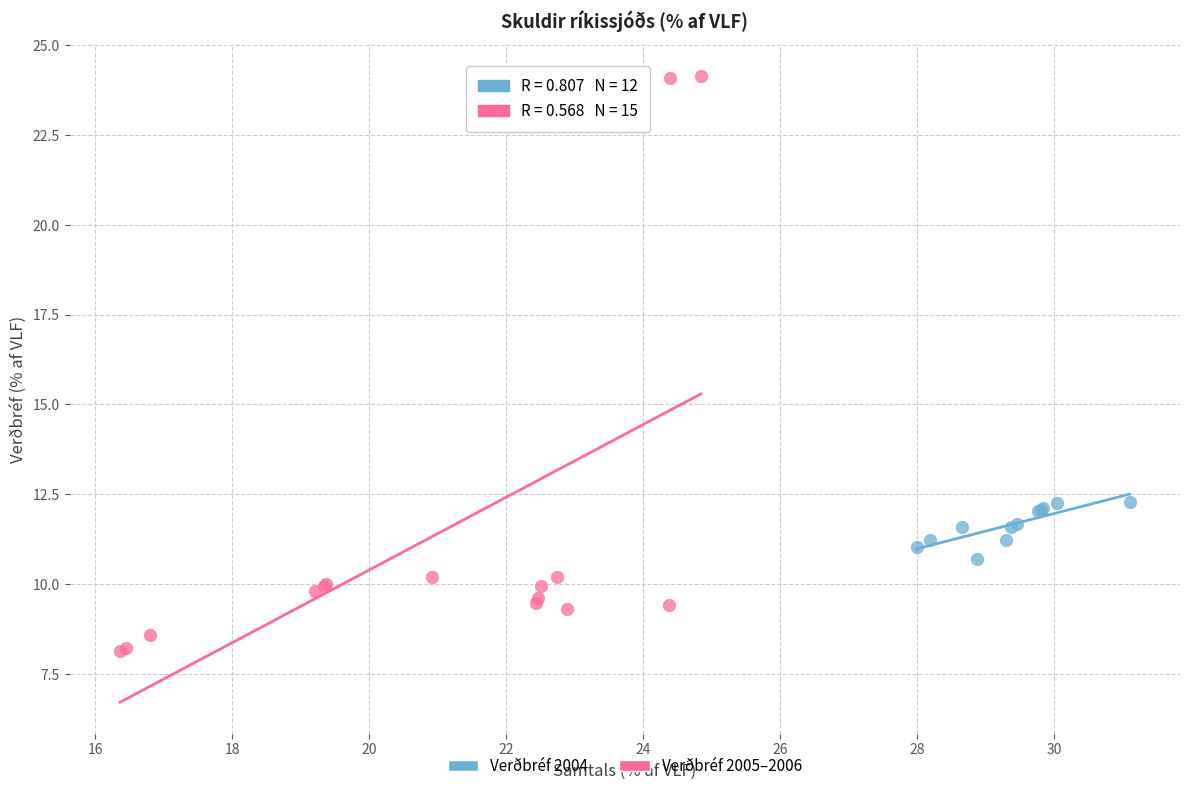

Which series reaches the minimum Y coordinate?

Verðbréf 2005–2006